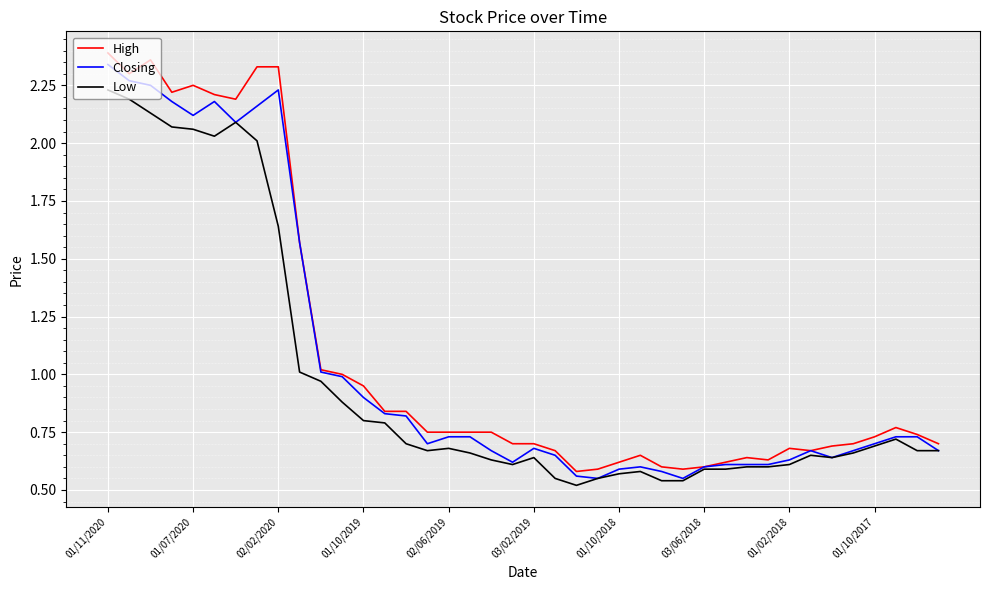

List the series in order of their overall mean, lowest first.

Low, Closing, High